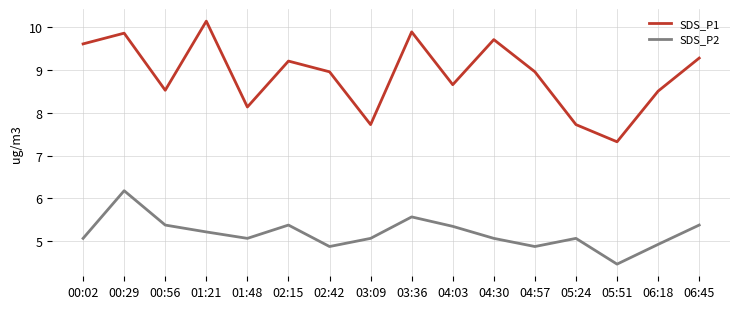

Which series has the largest range (max minus min)?

SDS_P1